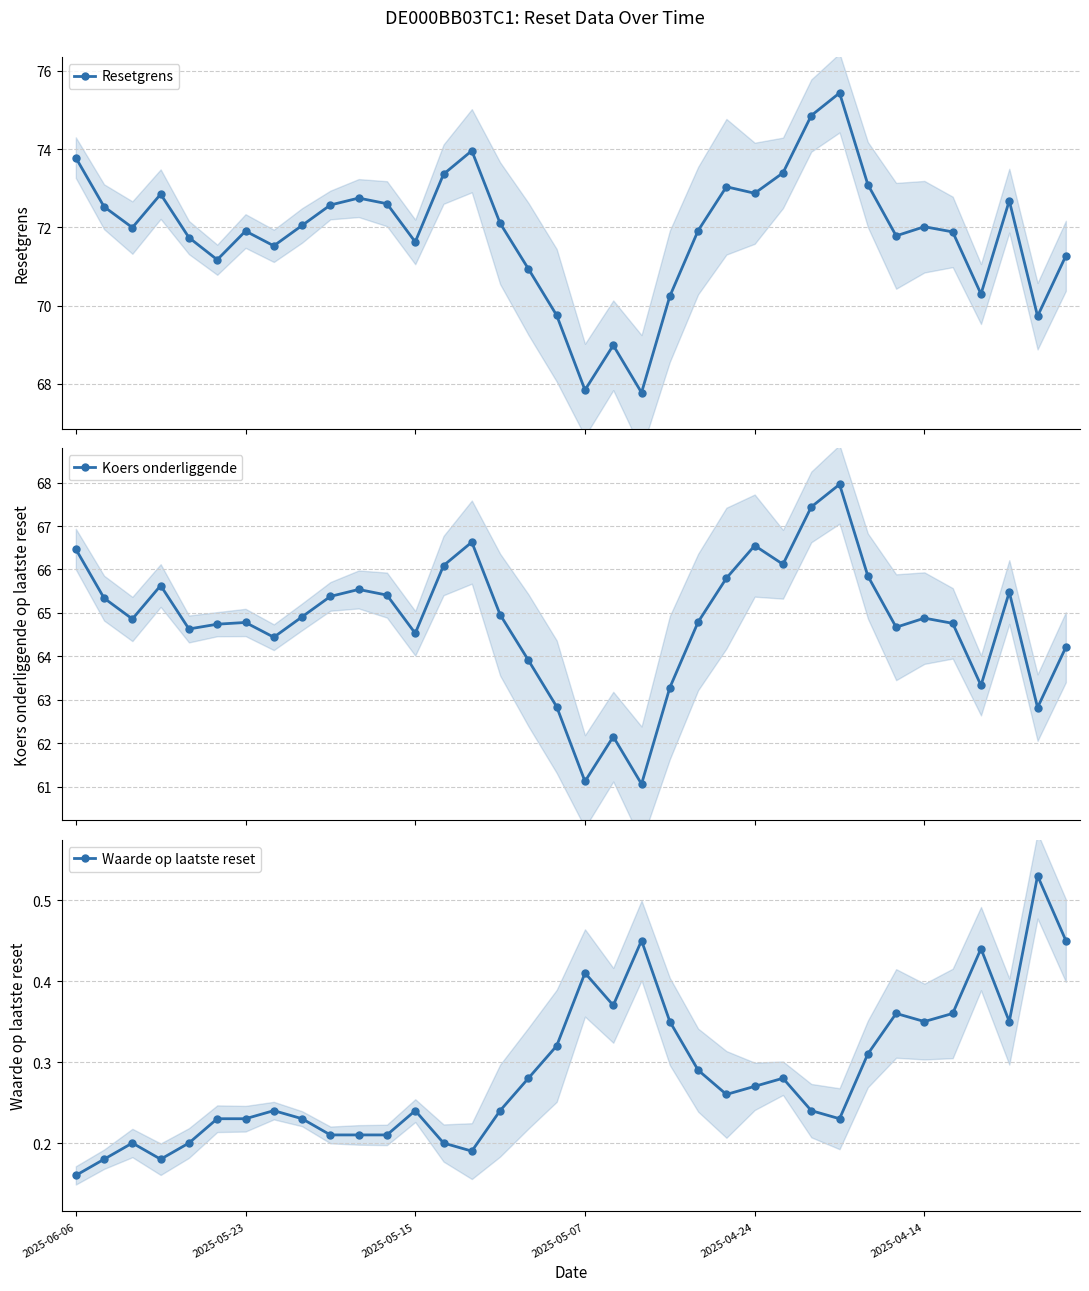

In Waarde op laatste reset, how many points are higher than both neighbors (excluding endpoints)?

9